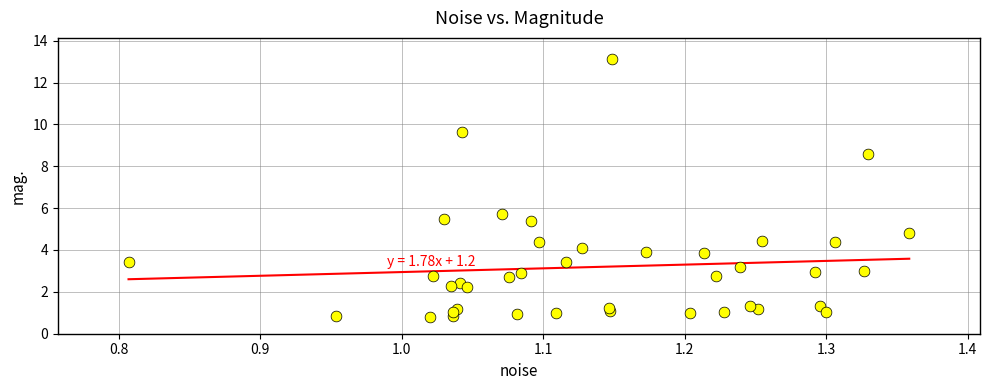

What Y value in the scatter plot is closest to 6?

5.7